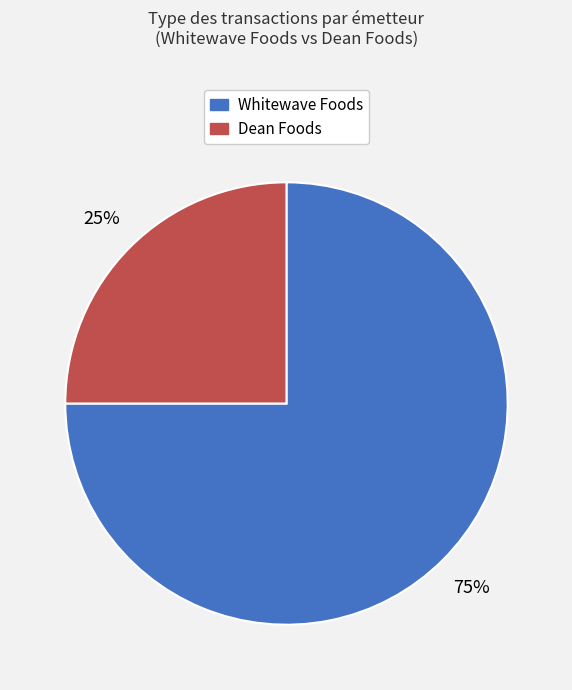

To the nearest percent, what is the average slice percentage?

50%